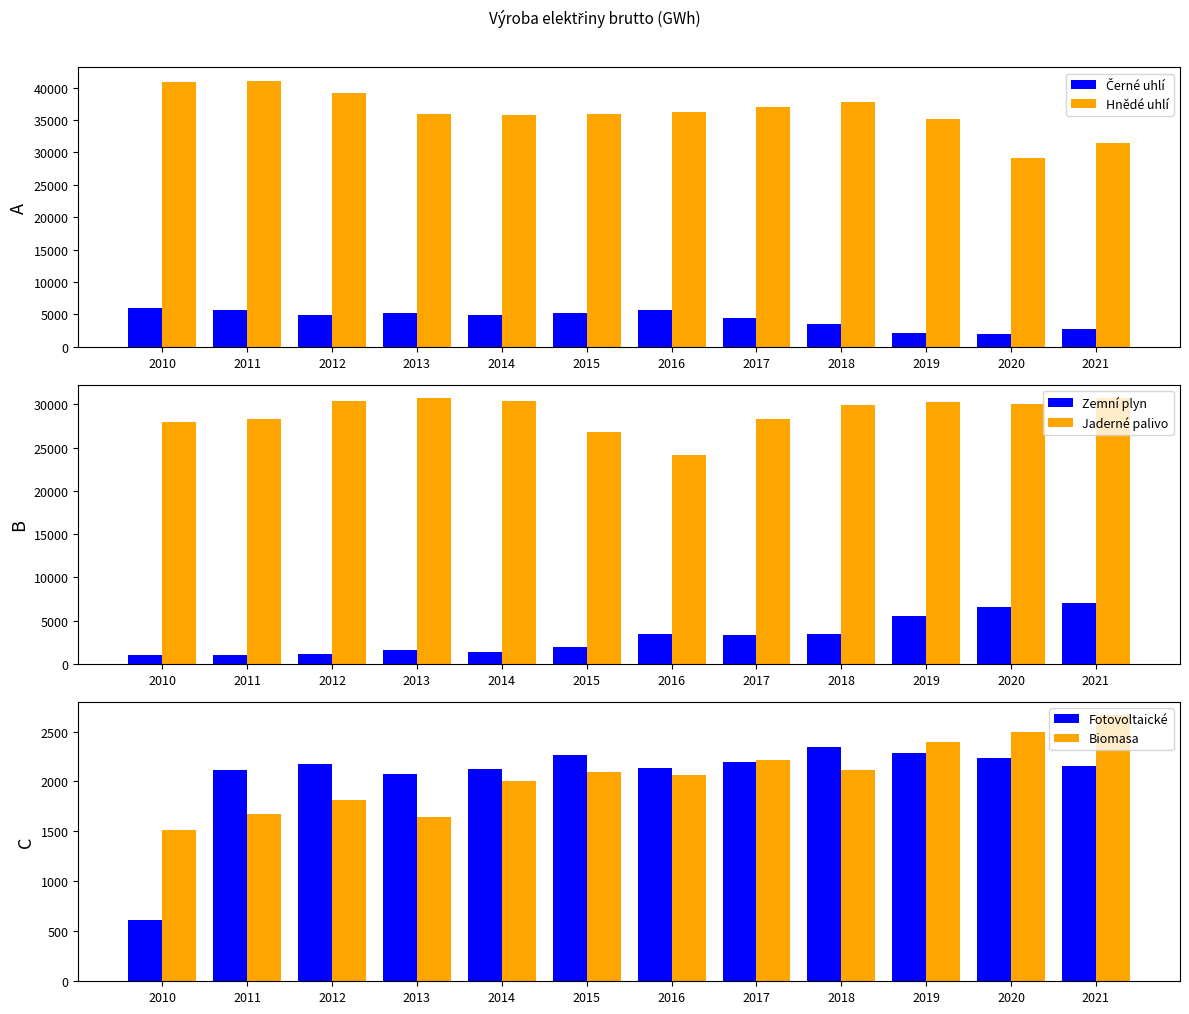

Count the number of data series in this chart.

6